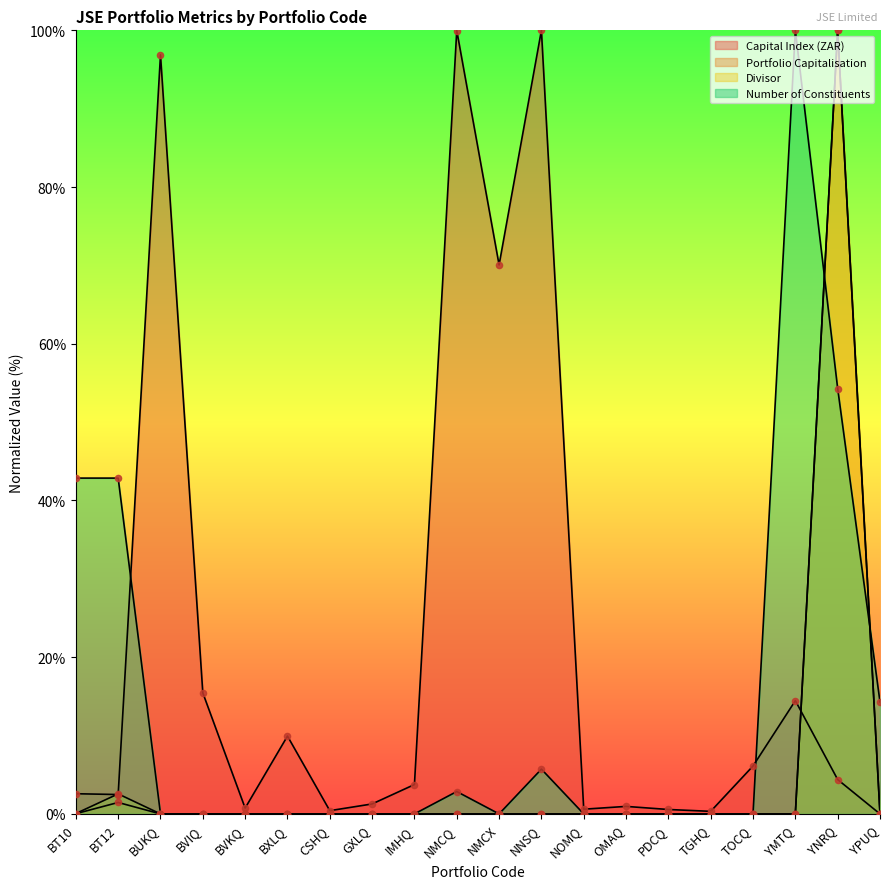

What is the total value across all series at BT10?

45.5